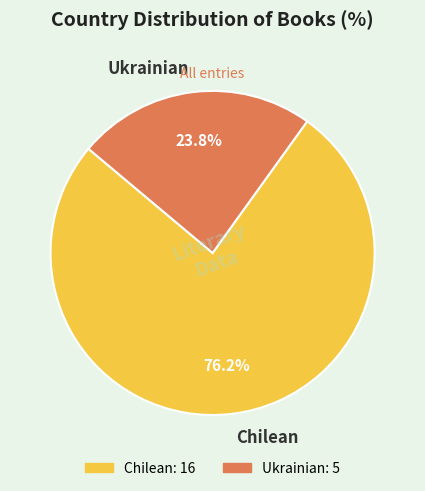

What is the ratio of the value at Ukrainian to the value at Chilean?

0.3